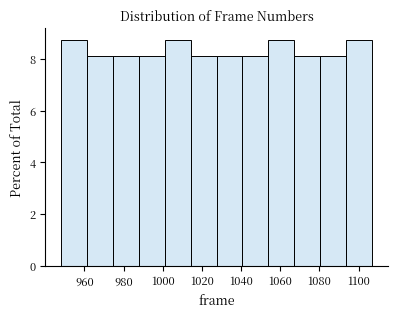

Reading left to right, list every bar in this chart as the range it spans on the x-axis followed by its height. Neither the bar edges nor the heights are printed on the chart, so give them approximately, as read against the axes.

948 to 962: 8.8
962 to 974: 8.2
974 to 988: 8.2
988 to 1002: 8.2
1002 to 1014: 8.8
1014 to 1028: 8.2
1028 to 1040: 8.2
1040 to 1054: 8.2
1054 to 1068: 8.8
1068 to 1080: 8.2
1080 to 1094: 8.2
1094 to 1108: 8.8